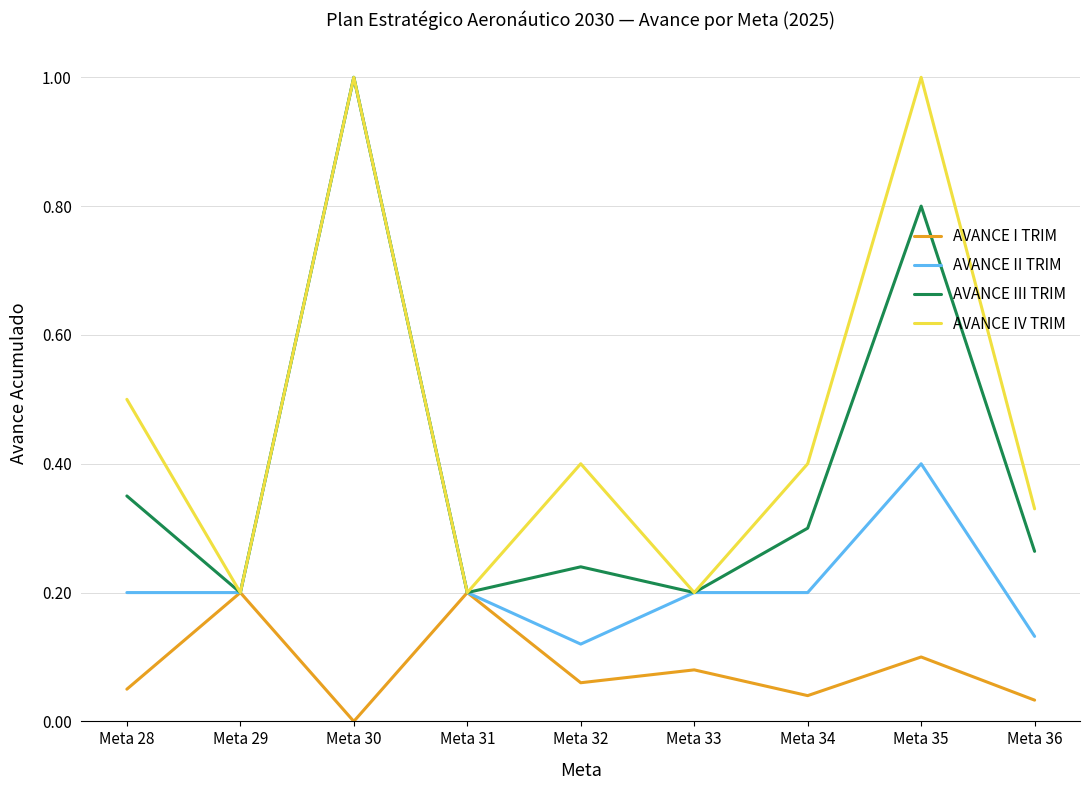

What is the difference between the maximum and second lowest values in the AVANCE III TRIM series?

0.8